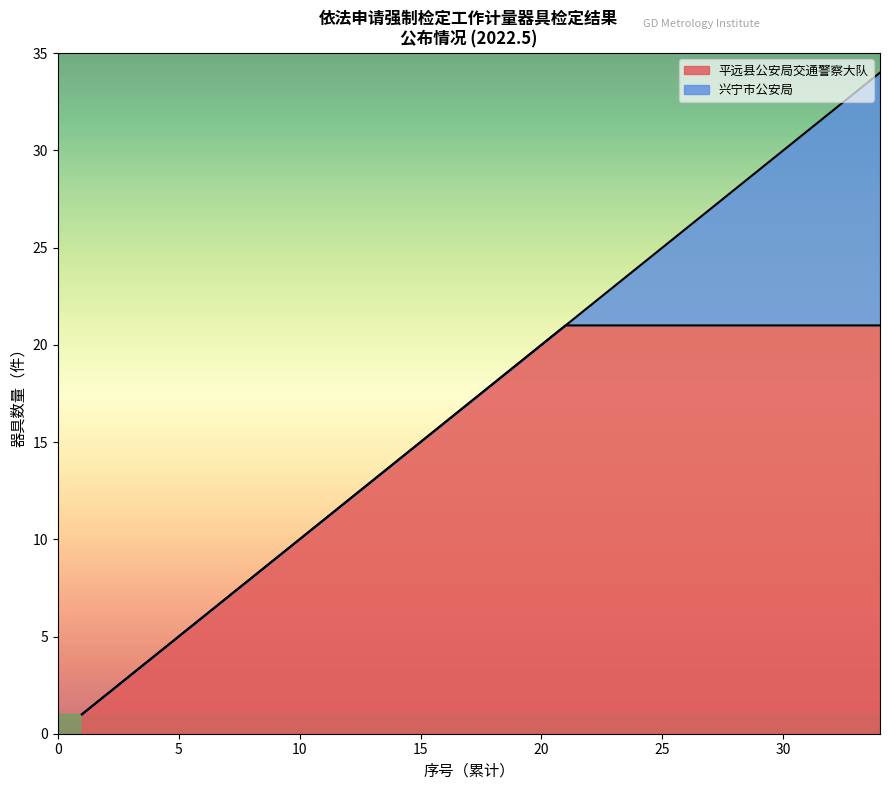

How many distinct data groups are displayed?

2